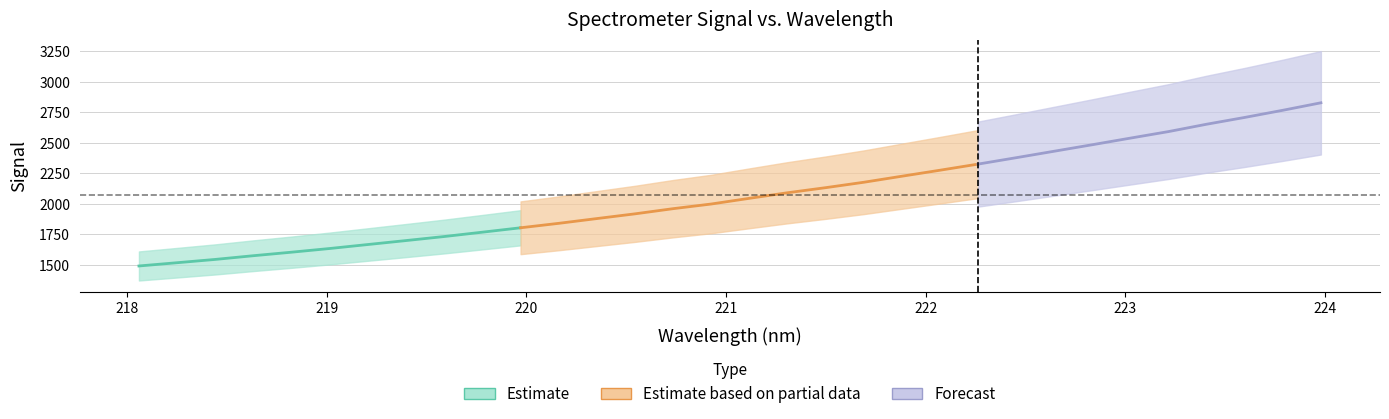

True or false: y and x intersect in this chart.

False